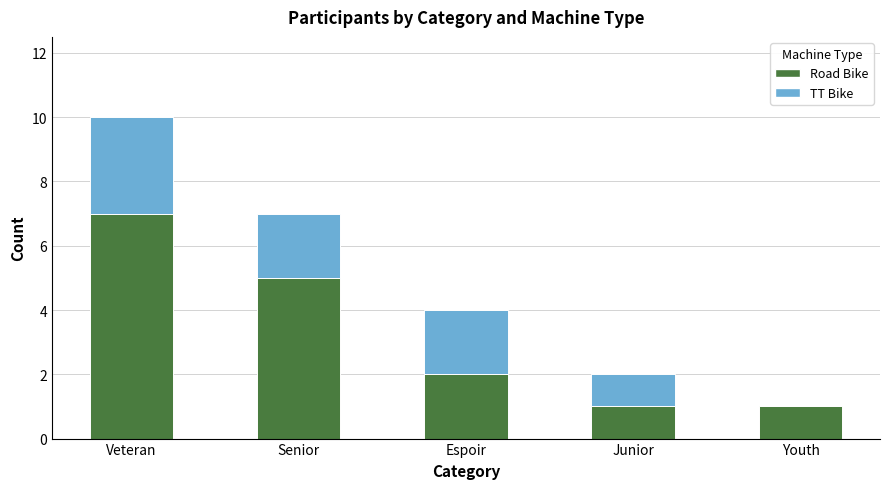

At which category is the sum across all series the highest?

Veteran